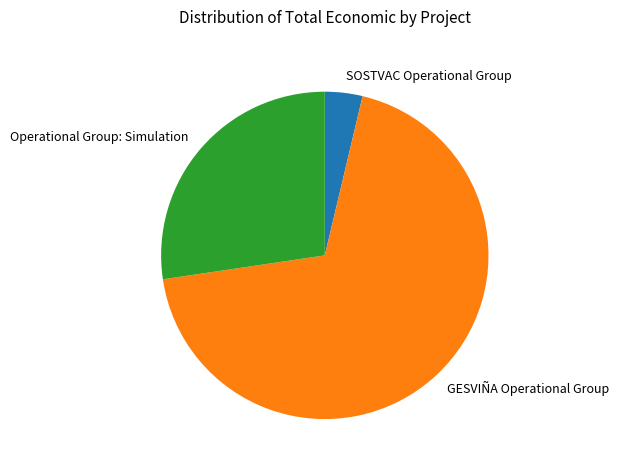

Is there a majority slice in this chart?

Yes